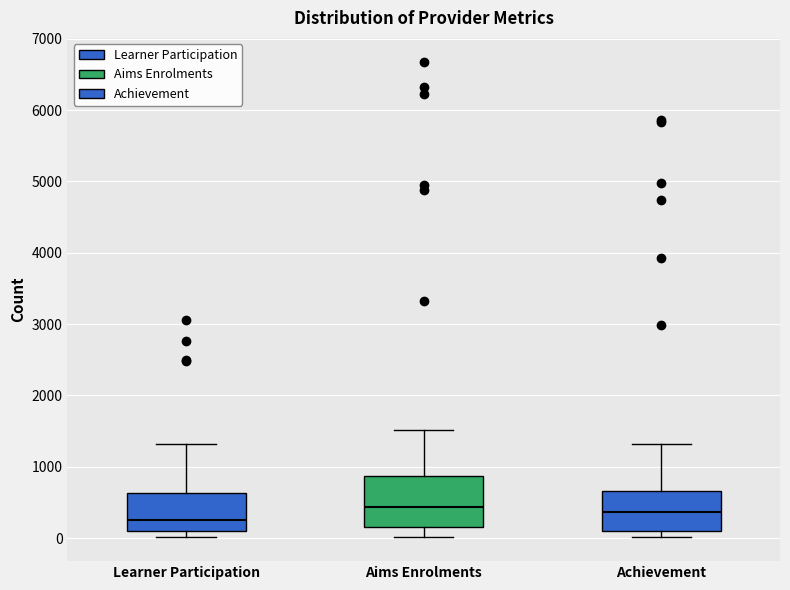

Comparing the boxes themselves (not the whiskers), which one is the tallest?

Aims Enrolments